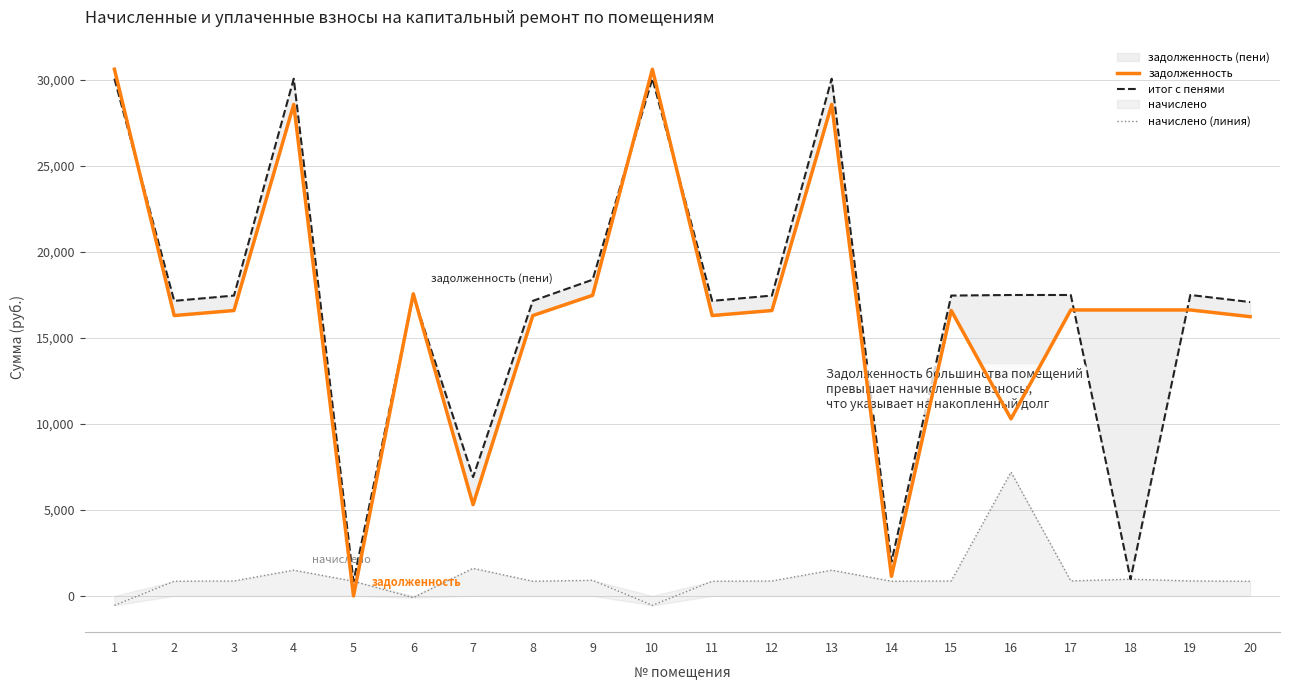

What is the value of the итог с пенями point at the 8th from the left?

17160.8